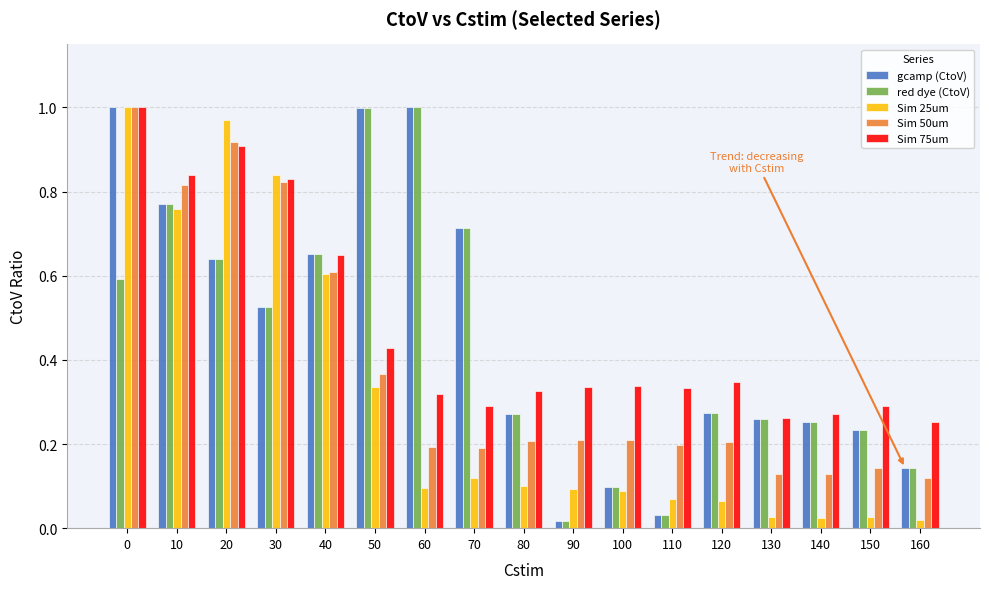

Count the number of categories in the chart.

17